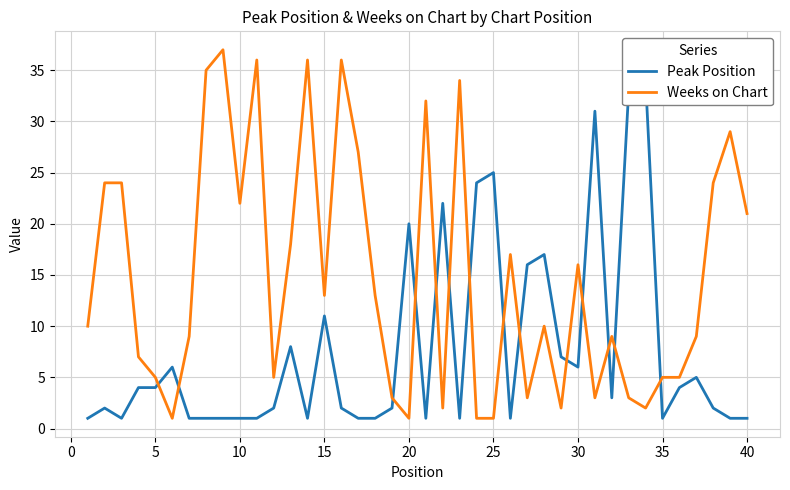

Does the chart have visible grid lines?

Yes